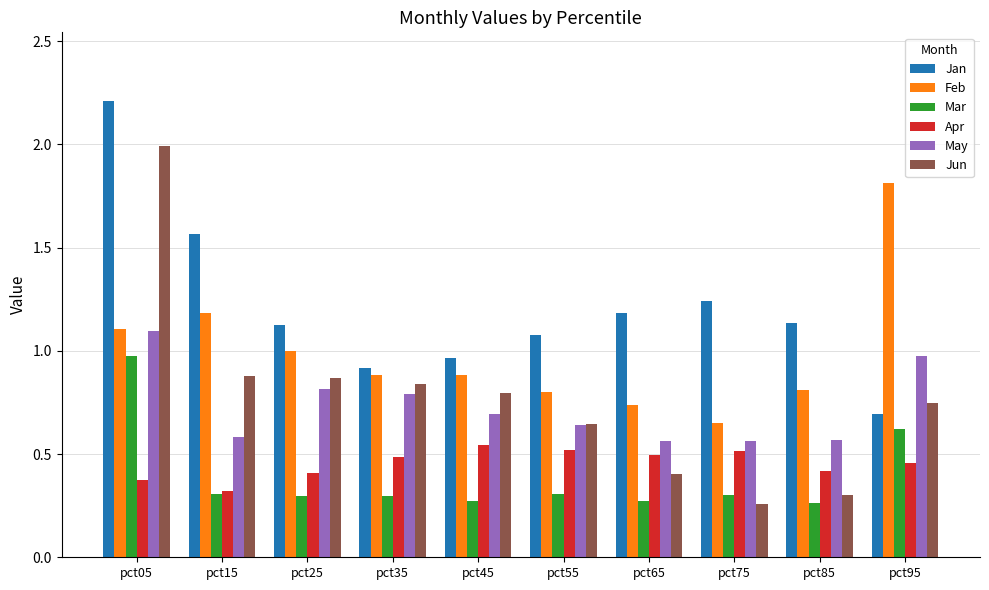

How many distinct data groups are displayed?

6